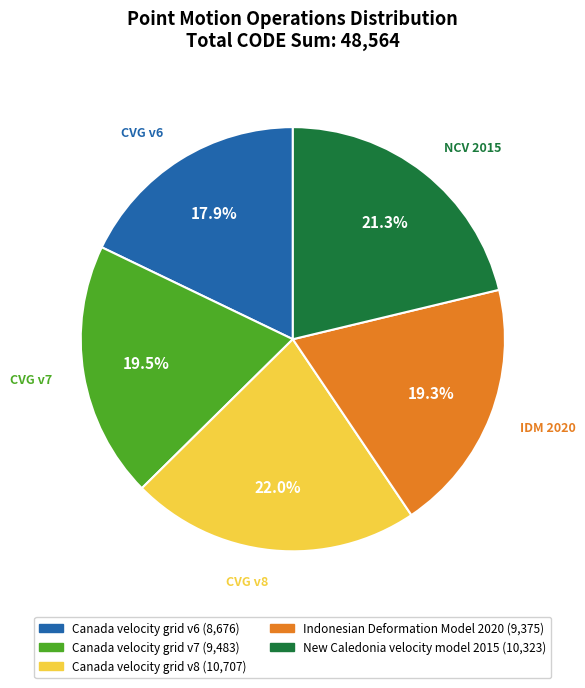

To the nearest percent, what is the difference between the Indonesian Deformation Model 2020 and Canada velocity grid v6 slice percentages?

1%